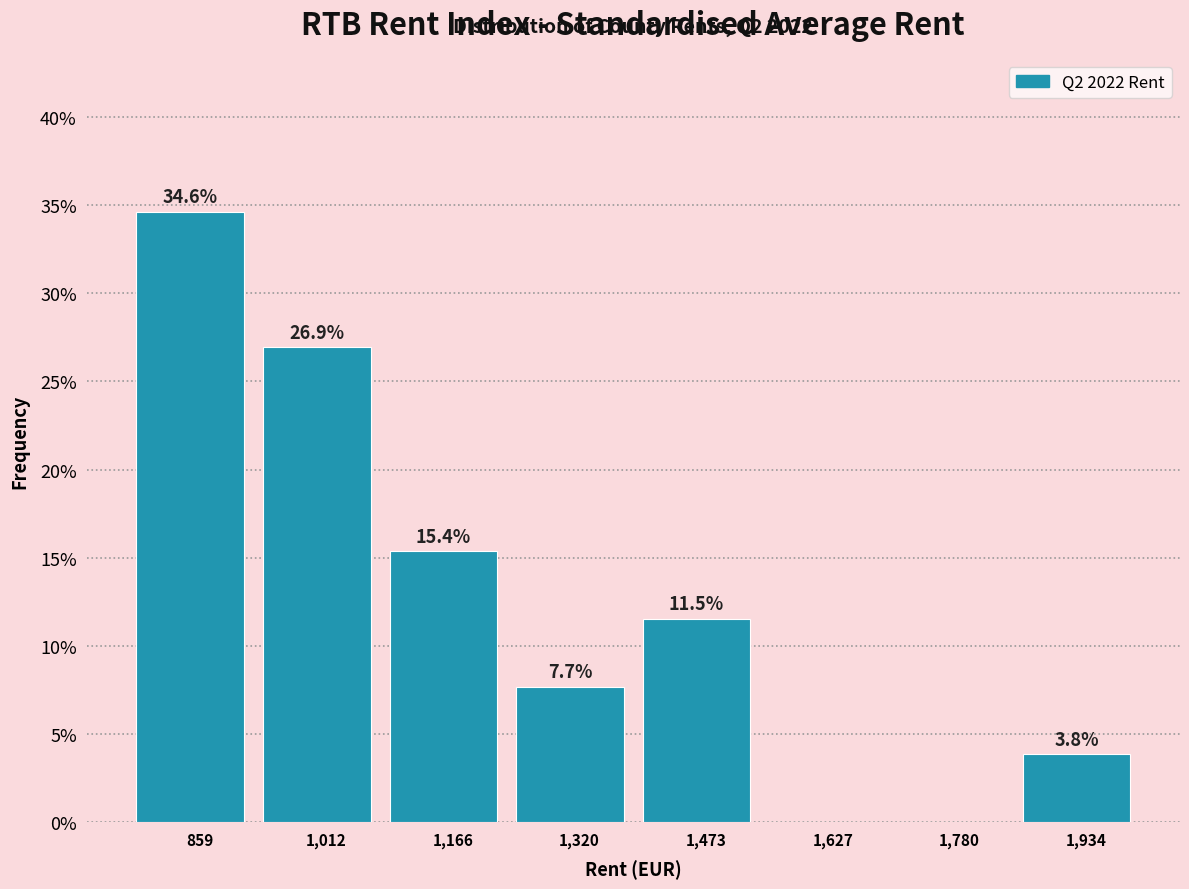

Over which range of the x-axis is the bar tallest?

780 to 940